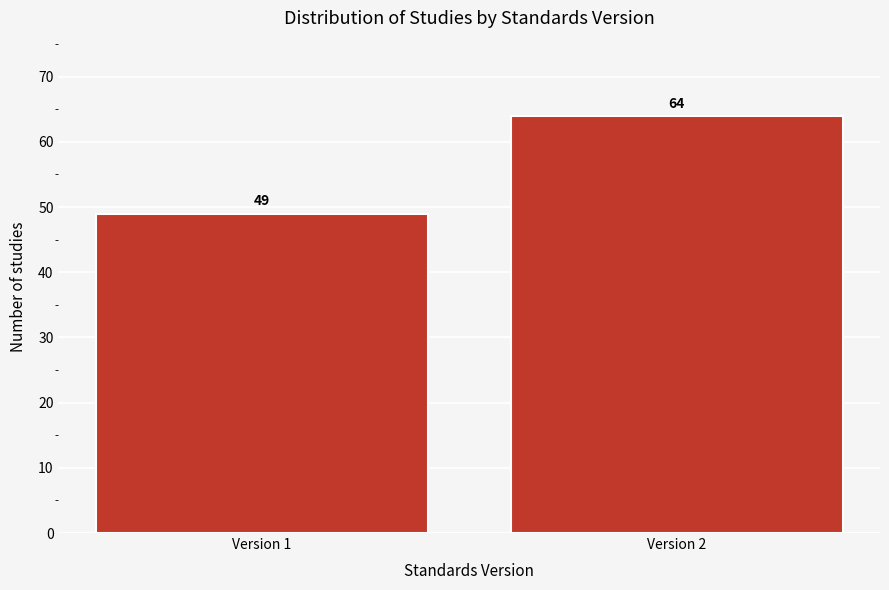

Reading left to right, extract all data points from this chart.

49	64